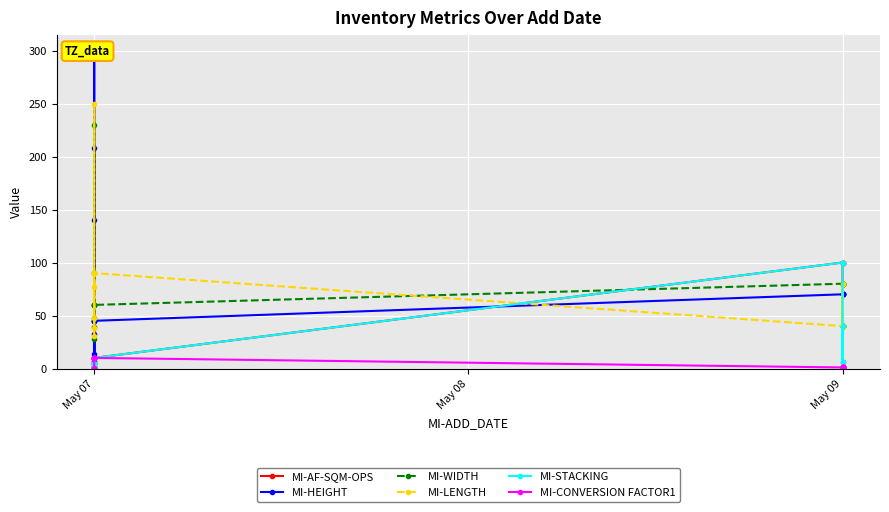

Is the value of MI-AF-SQM-OPS at May 07 greater than the value of MI-HEIGHT at May 09?

No